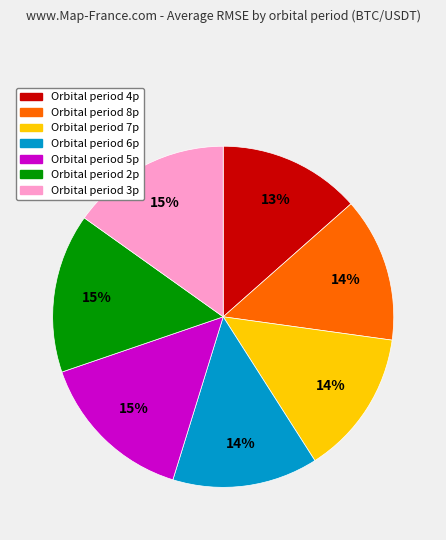

To the nearest percent, what is the difference between the largest and smallest slice percentages?

2%